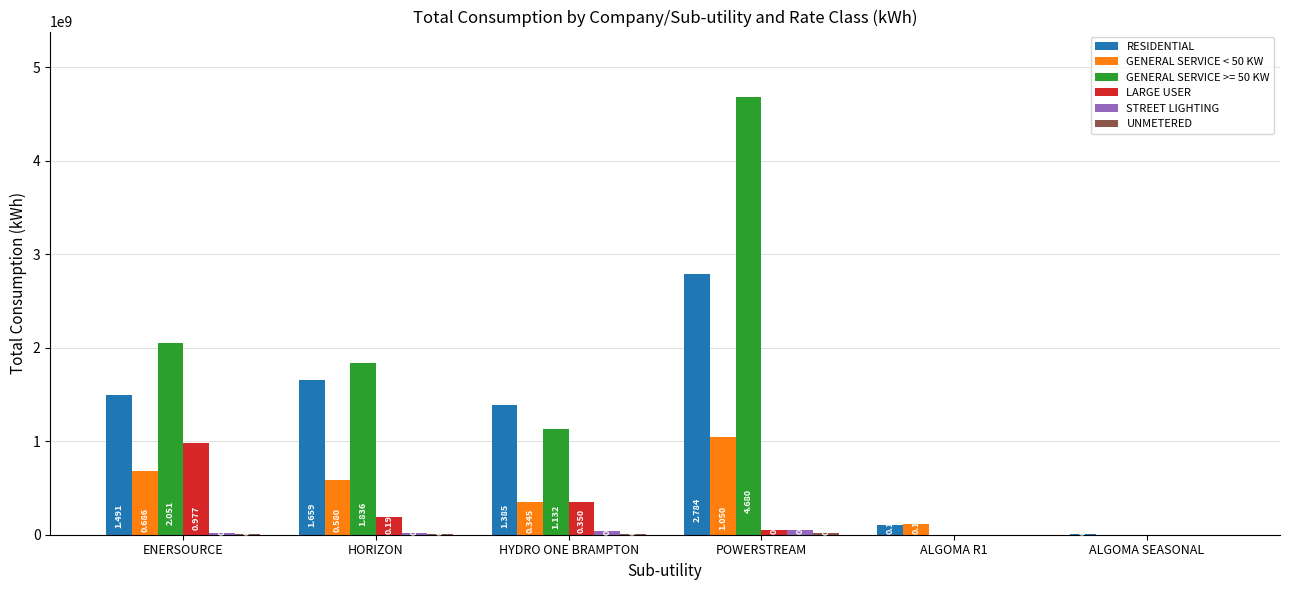

Are the bars horizontal?

No